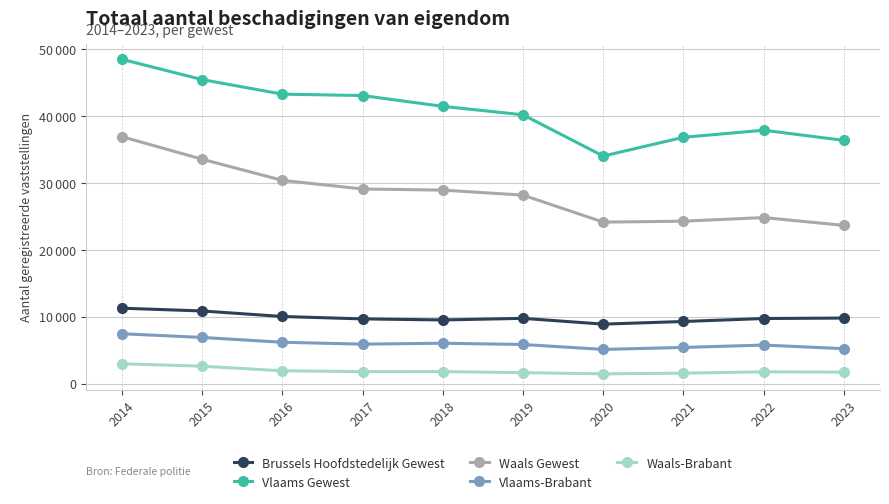

What is the smallest value displayed?

1449